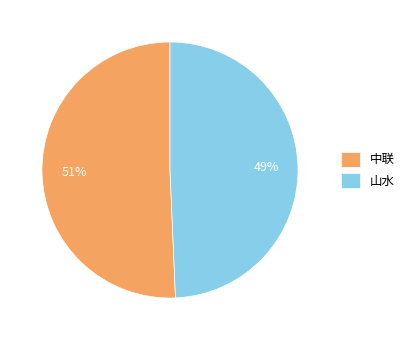

Combined, do 中联 and 山水 account for over 50%?

Yes